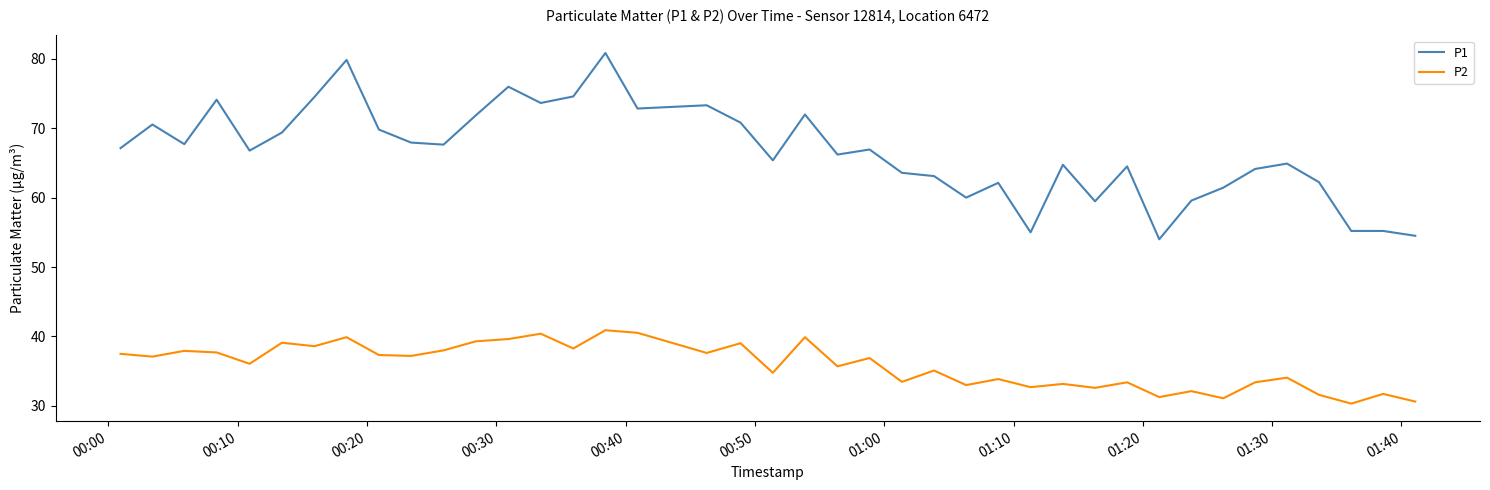

Which series has the largest total across all categories?

P1